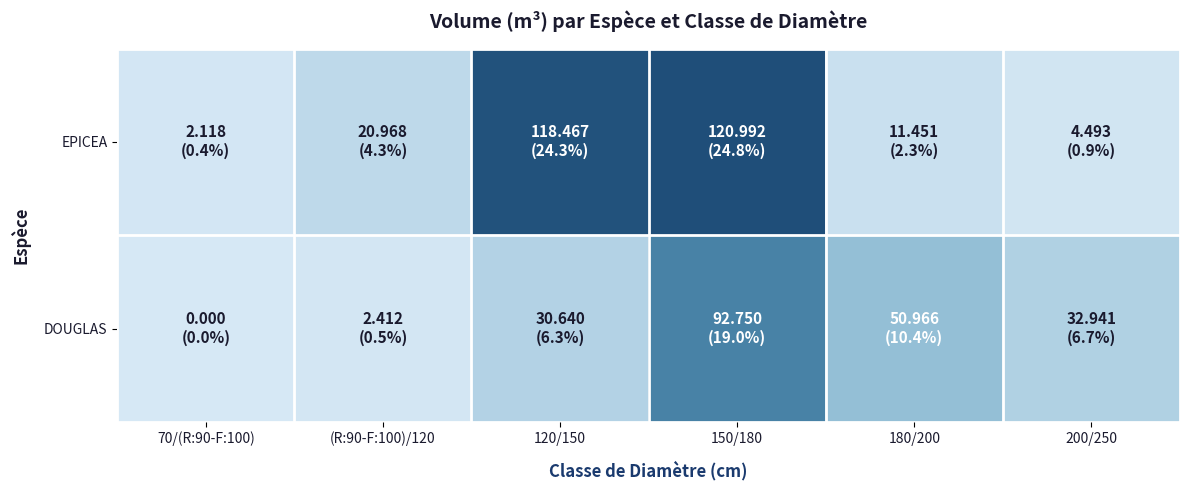

Between 120/150 and 200/250, which series saw the biggest shift?

EPICEA